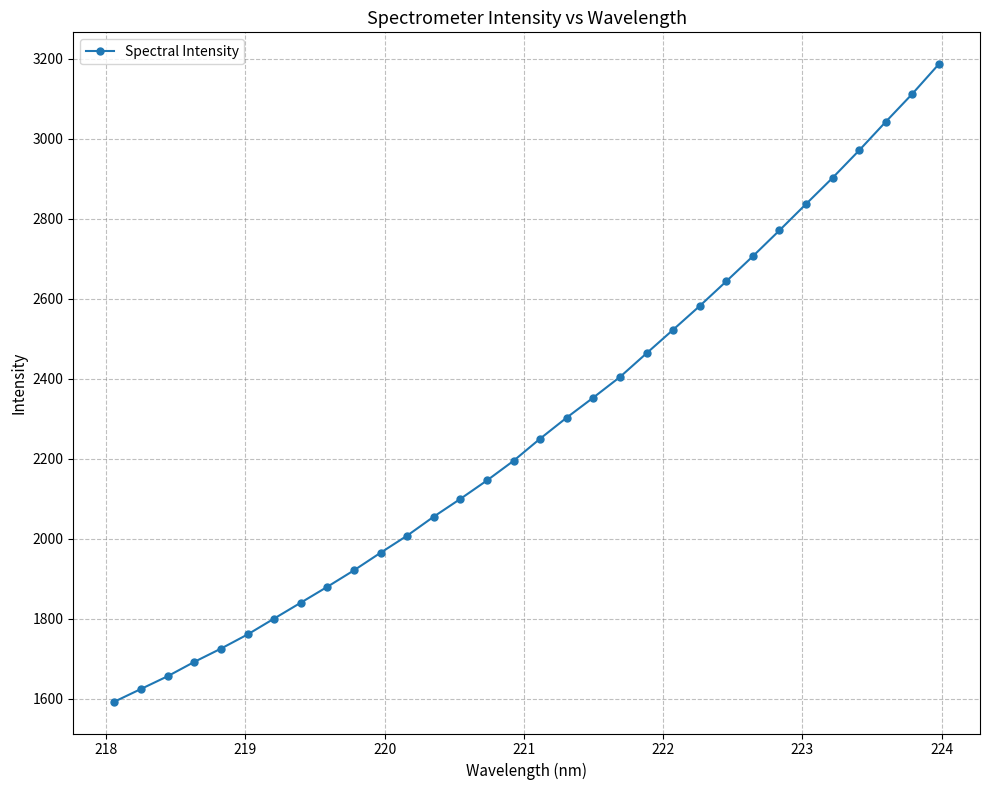

How many data points are less than 2250?

16